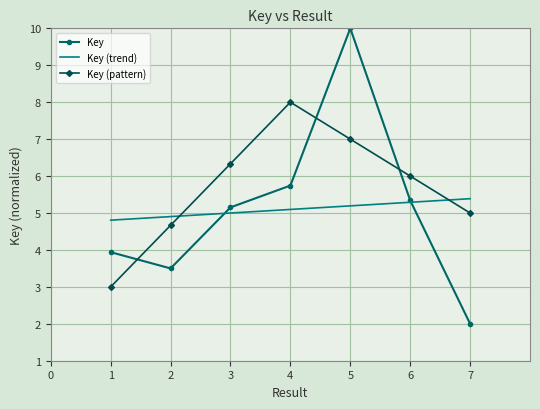

True or false: Key (trend) has a value of 7.5 at 7.

False